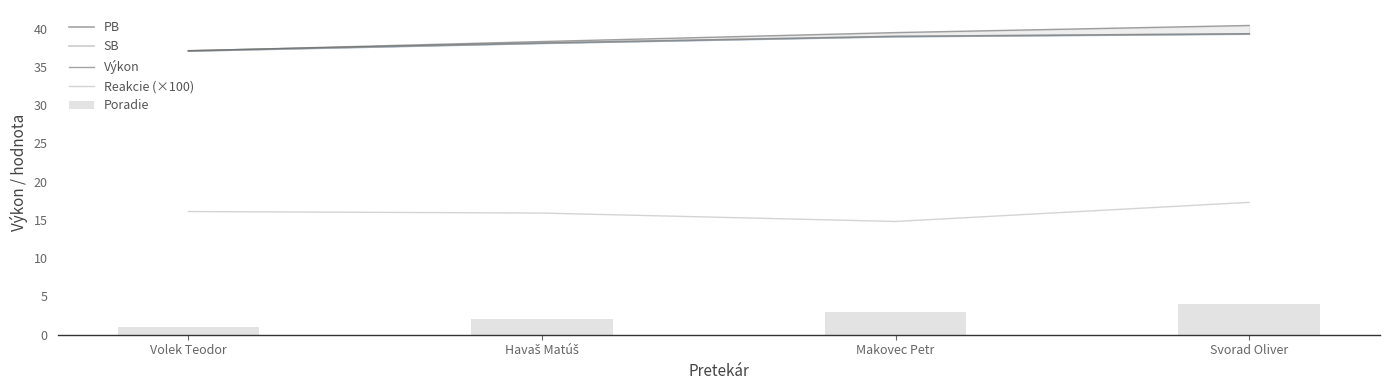

List the labels in order of SB value, smallest first.

Volek Teodor, Havaš Matúš, Makovec Petr, Svorad Oliver